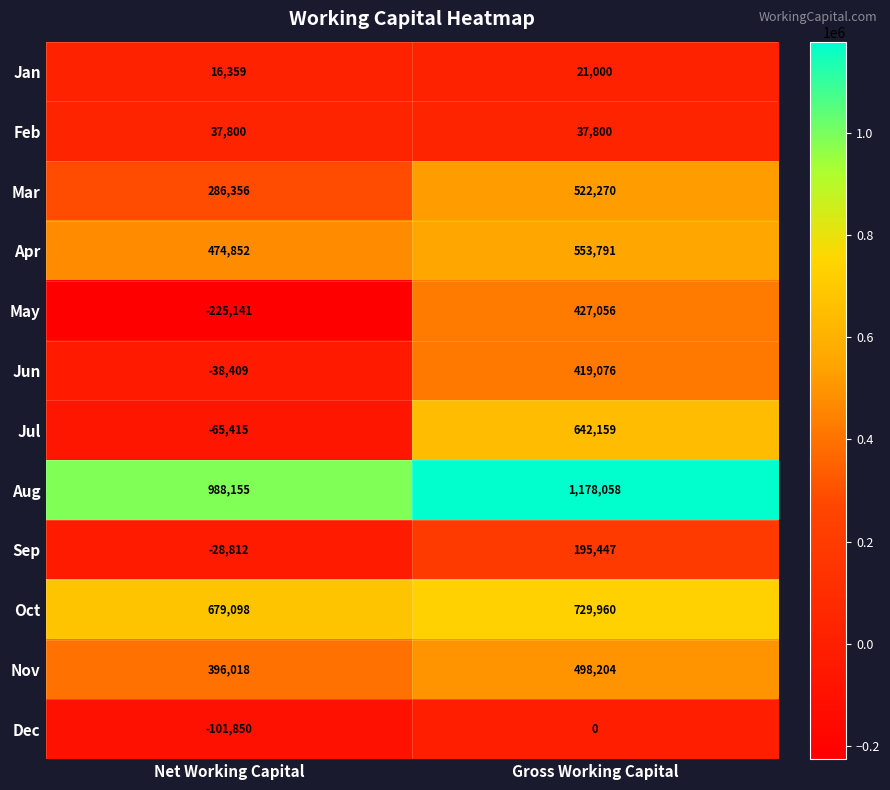

Reading left to right, transcribe all the data shown in this chart.

Jan: Net Working Capital=16359	Gross Working Capital=21000
Feb: Net Working Capital=37800	Gross Working Capital=37800
Mar: Net Working Capital=286356	Gross Working Capital=522270
Apr: Net Working Capital=474852	Gross Working Capital=553791
May: Net Working Capital=-225141	Gross Working Capital=427056
Jun: Net Working Capital=-38409	Gross Working Capital=419076
Jul: Net Working Capital=-65415	Gross Working Capital=642159
Aug: Net Working Capital=988155	Gross Working Capital=1178058
Sep: Net Working Capital=-28812	Gross Working Capital=195447
Oct: Net Working Capital=679098	Gross Working Capital=729960
Nov: Net Working Capital=396018	Gross Working Capital=498204
Dec: Net Working Capital=-101850	Gross Working Capital=0